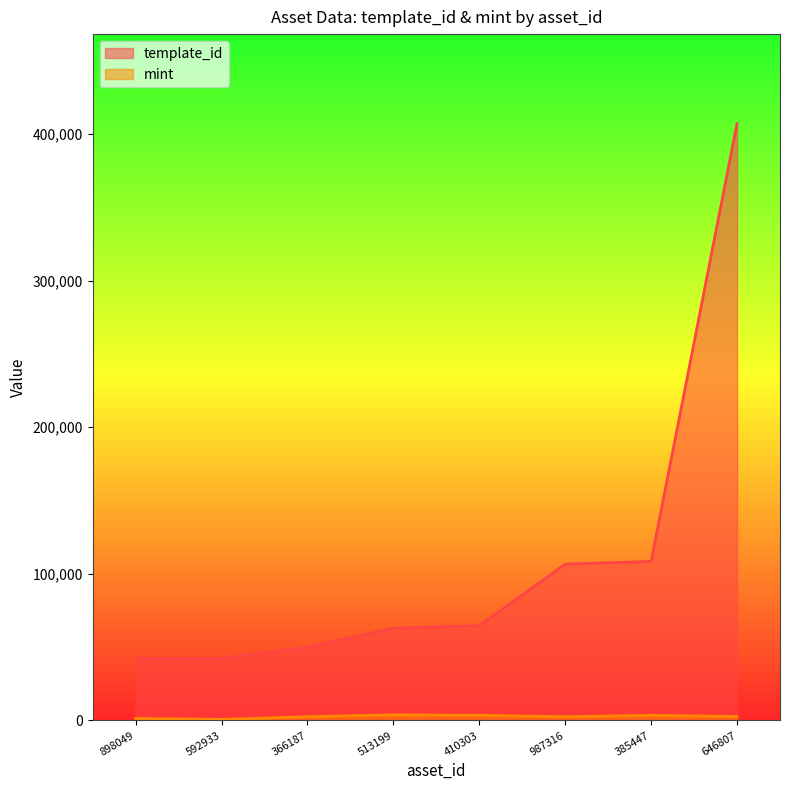

Which series has the largest range (max minus min)?

template_id